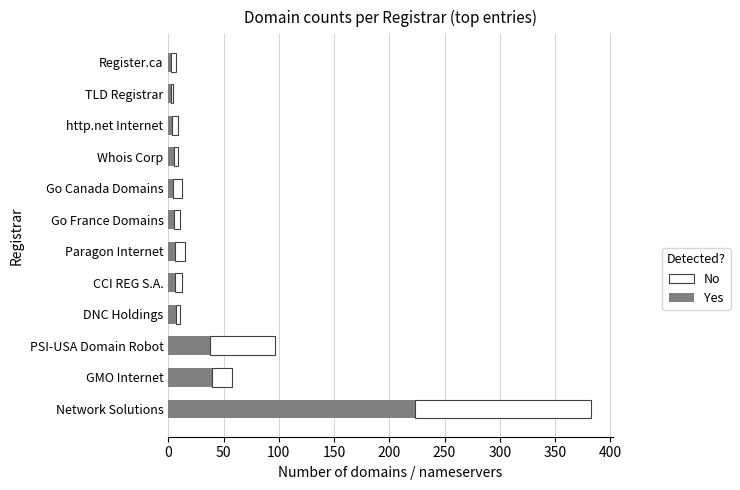

What is the maximum value for Yes?

223